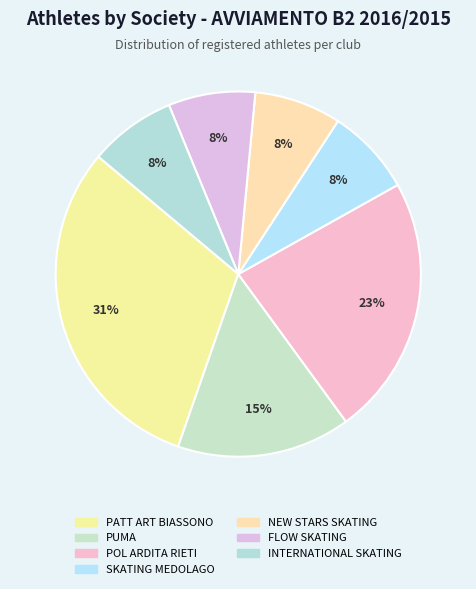

Which category has the biggest portion of the pie?

PATT ART BIASSONO